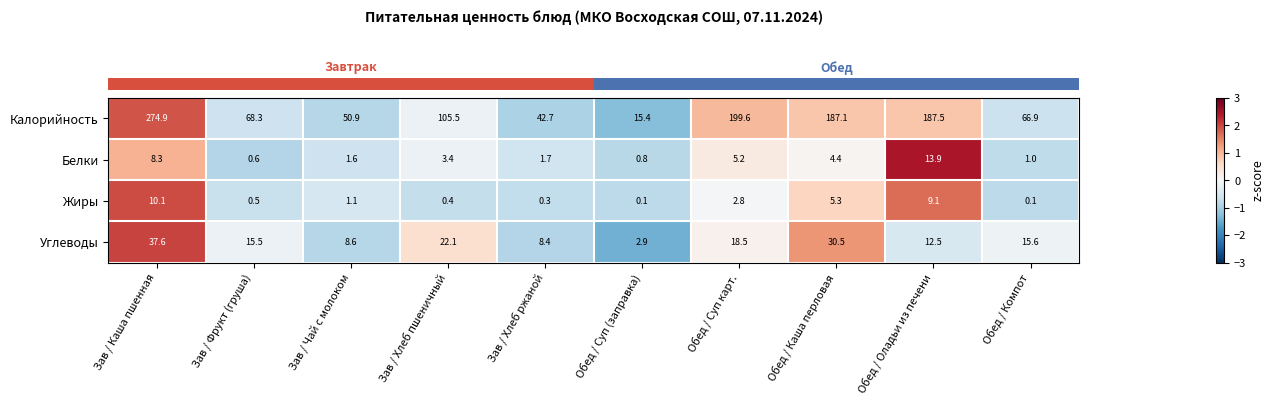

Which series has the largest total across all categories?

Калорийность